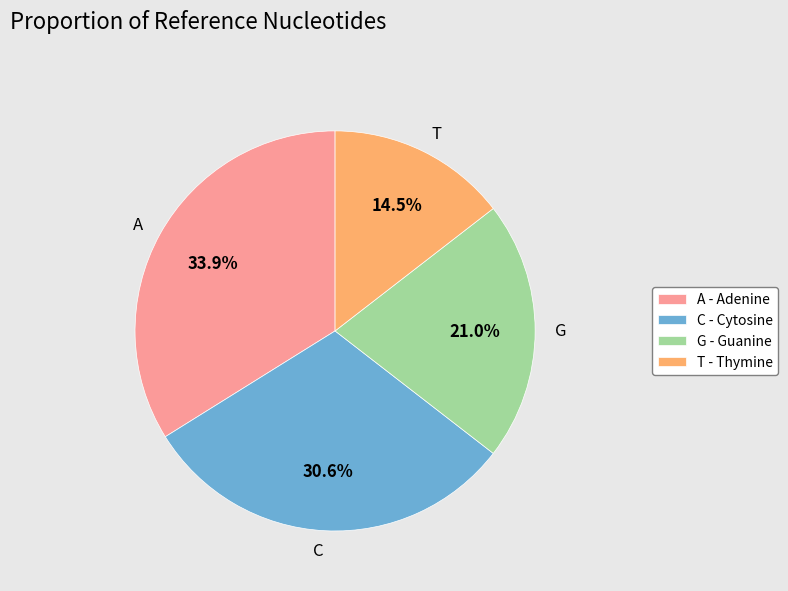

Does any single category account for the majority?

No